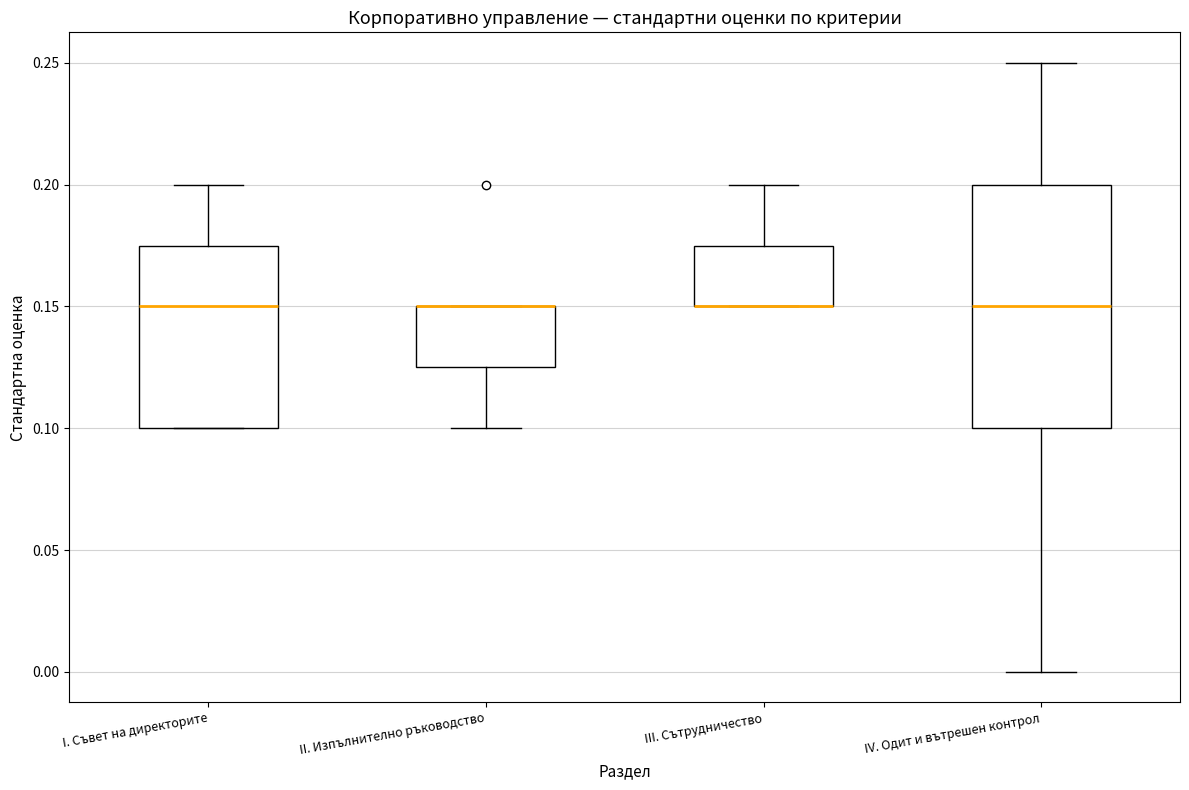

Which box is the tallest, from its lower edge to its upper edge?

IV. Одит и вътрешен контрол